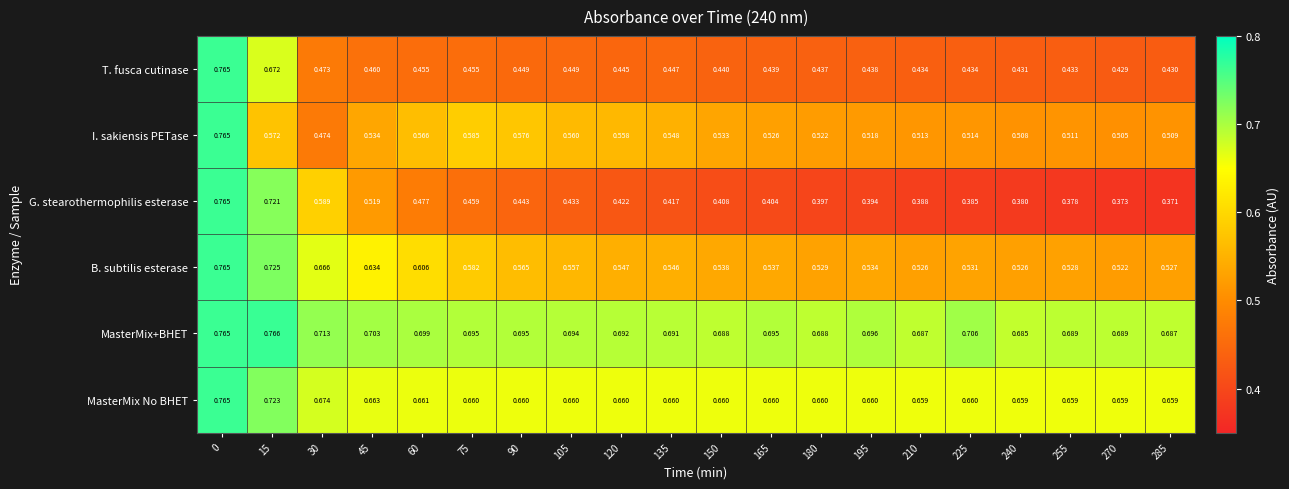

At 30, list the series in order from largest to smallest.

MasterMix+BHET, MasterMix No BHET, B. subtilis esterase, G. stearothermophilis esterase, I. sakiensis PETase, T. fusca cutinase